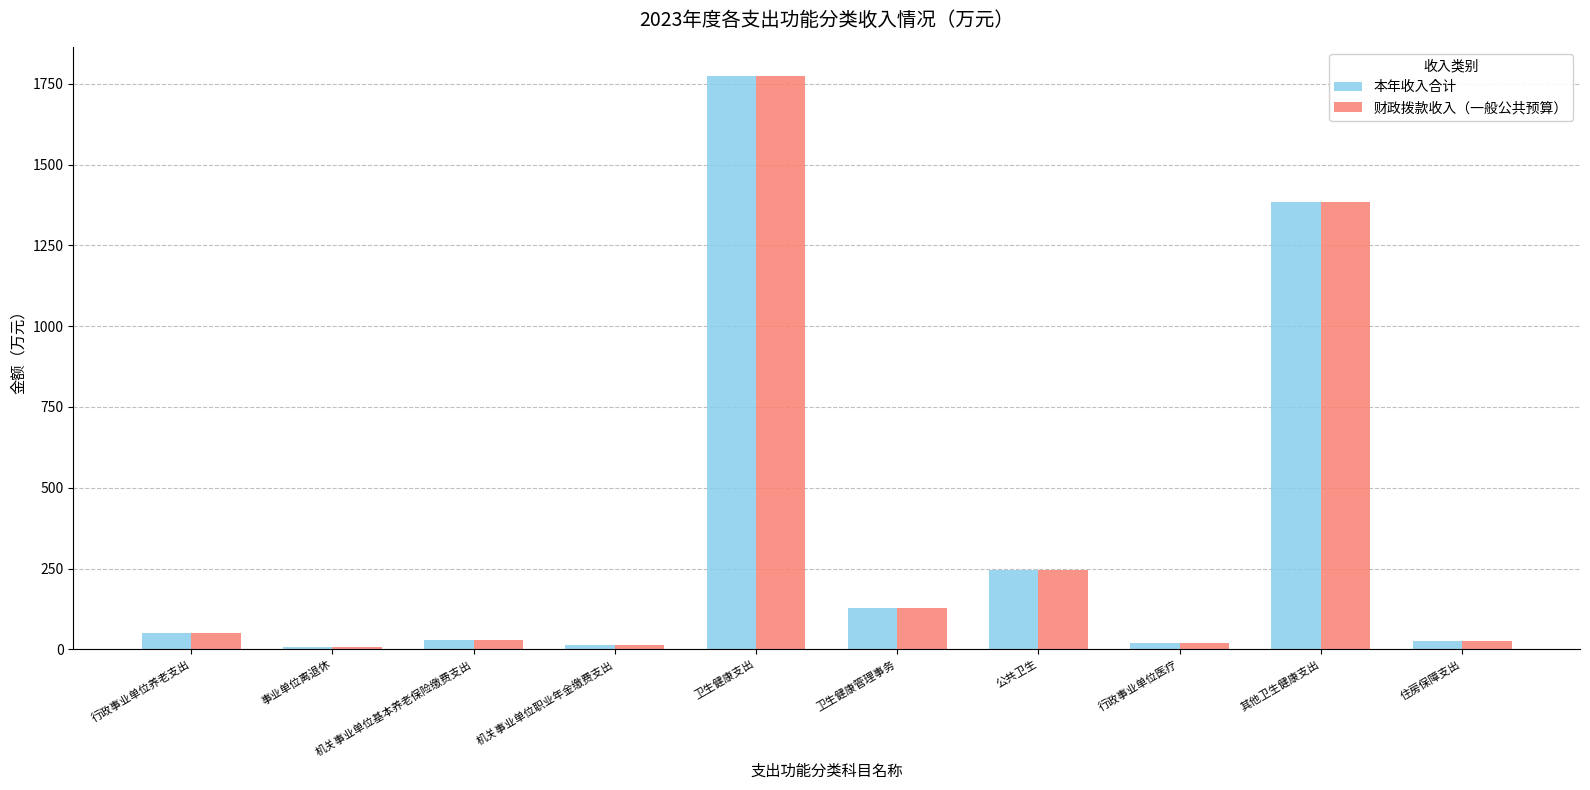

Where does the 财政拨款收入（一般公共预算） series first go above 49?

行政事业单位养老支出